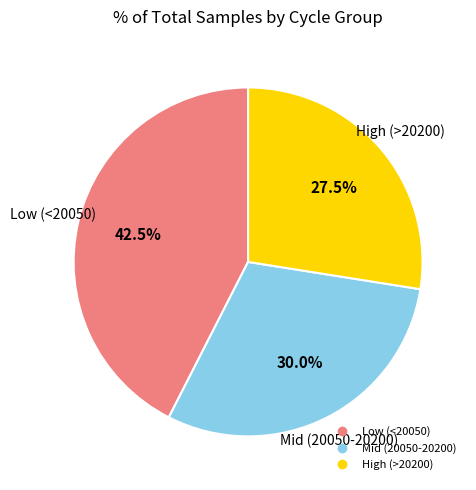

Does any single category account for the majority?

No